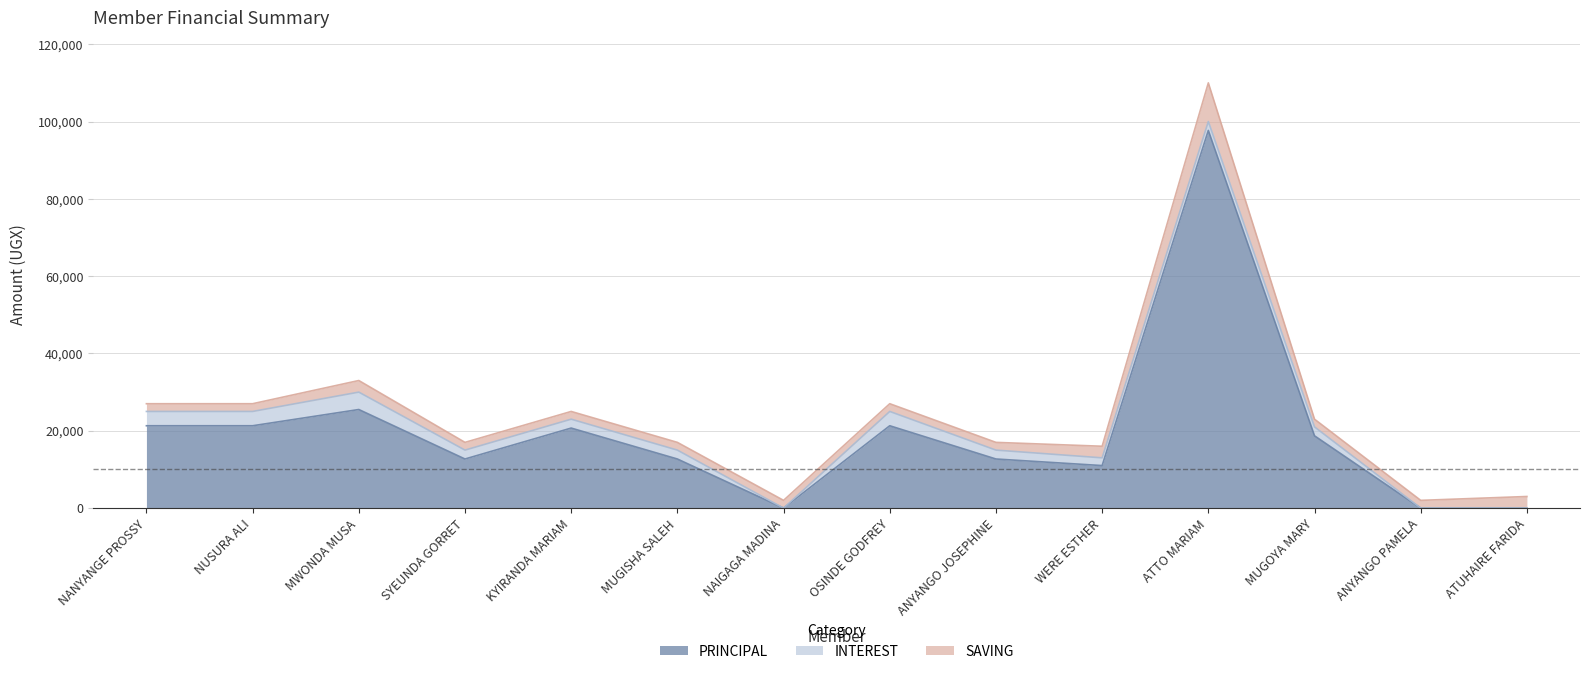

Reading right to left, extract all data points from this chart.

PRINCIPAL: 0	0	18700	97700	11000	12700	21300	0	12700	20700	12700	25500	21300	21300
INTEREST: 0	0	2300	2300	2000	2300	3700	0	2300	2300	2300	4500	3700	3700
SAVING: 3000	2000	2000	10000	3000	2000	2000	2000	2000	2000	2000	3000	2000	2000